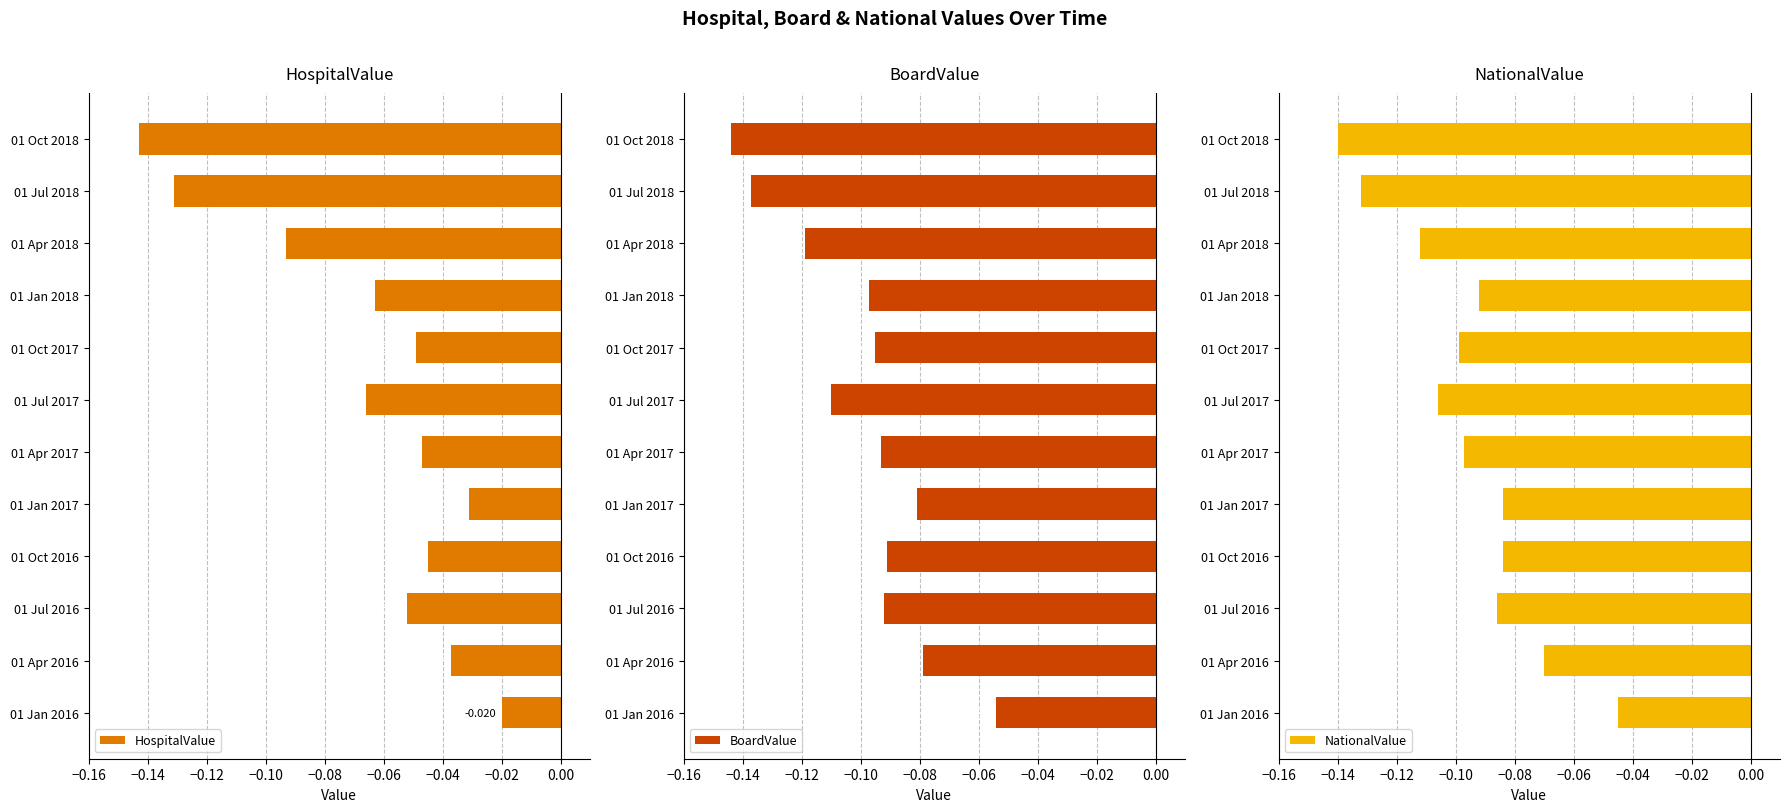

Rank the series by their maximum value, from highest to lowest.

HospitalValue, NationalValue, BoardValue